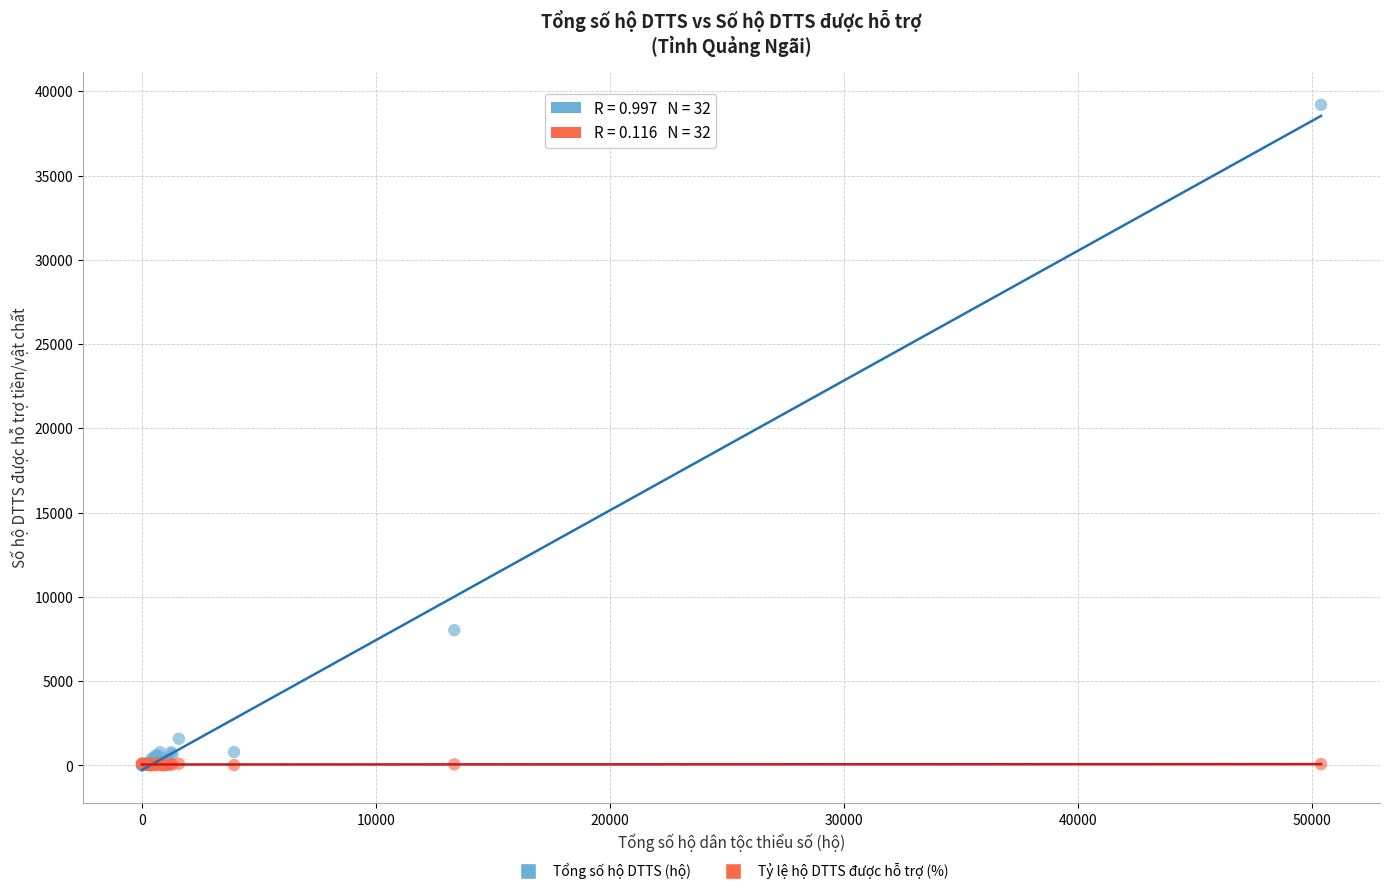

Across all series, what Y value is closest to 19599?

8022.0